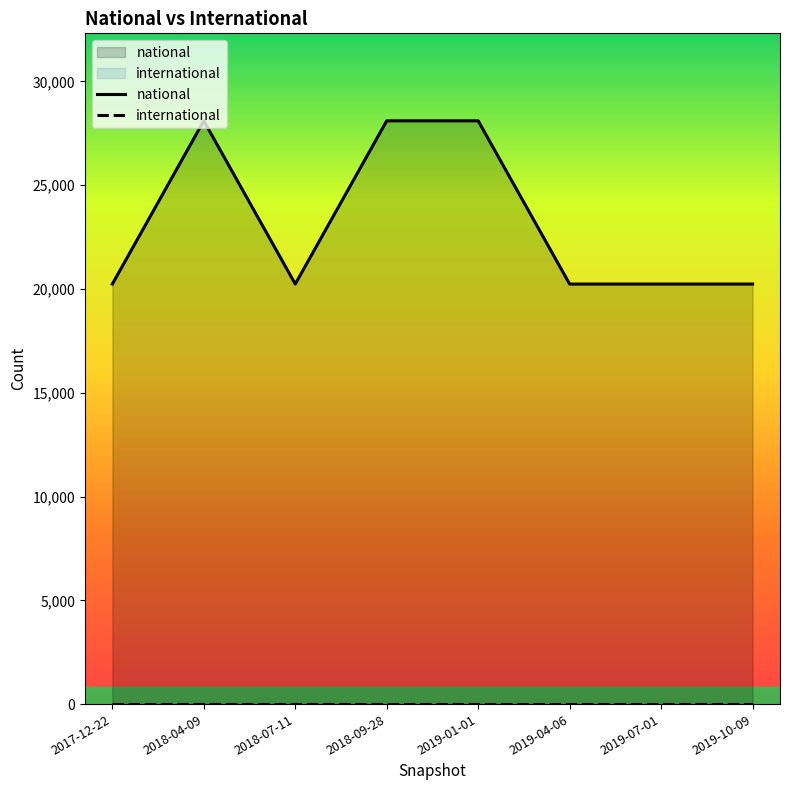

How many lines are shown in the chart?

2